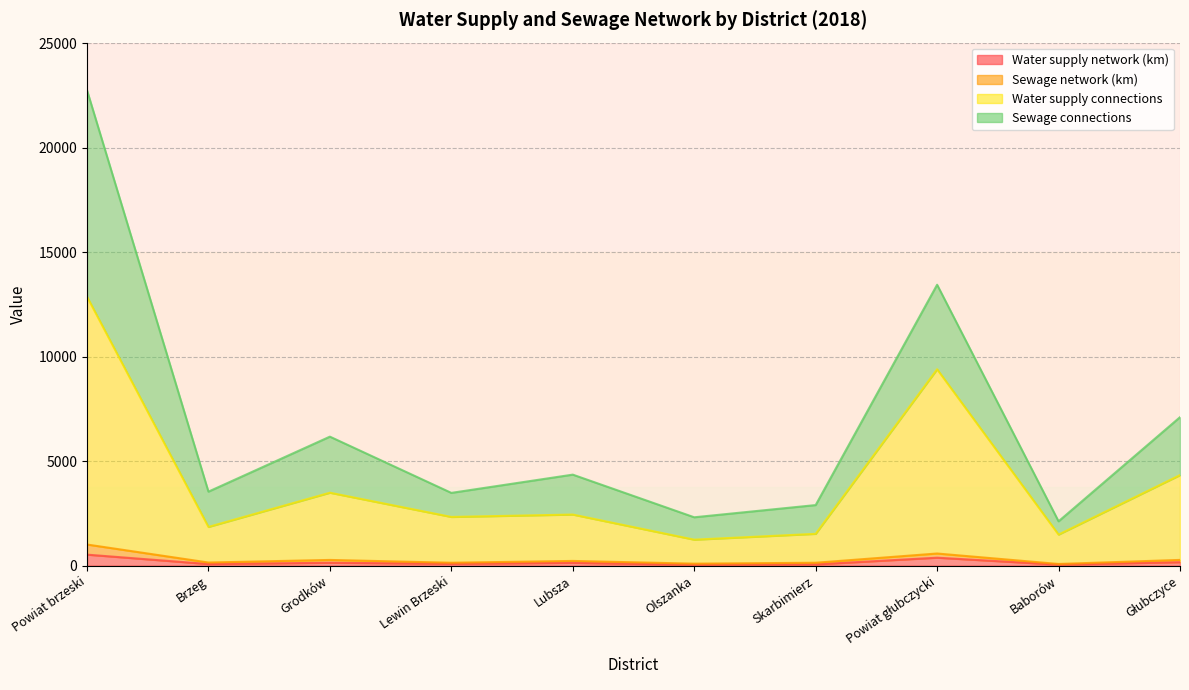

At which category does Water supply network (km) reach its first local peak?

Grodków